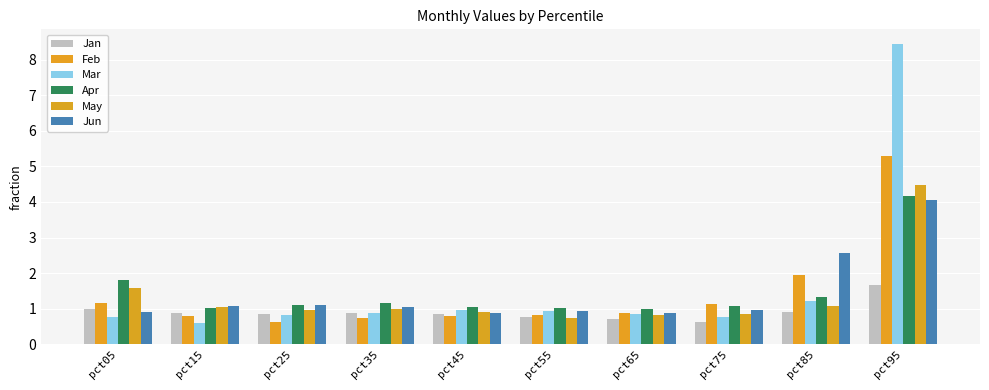

Does the chart contain stacked bars?

No